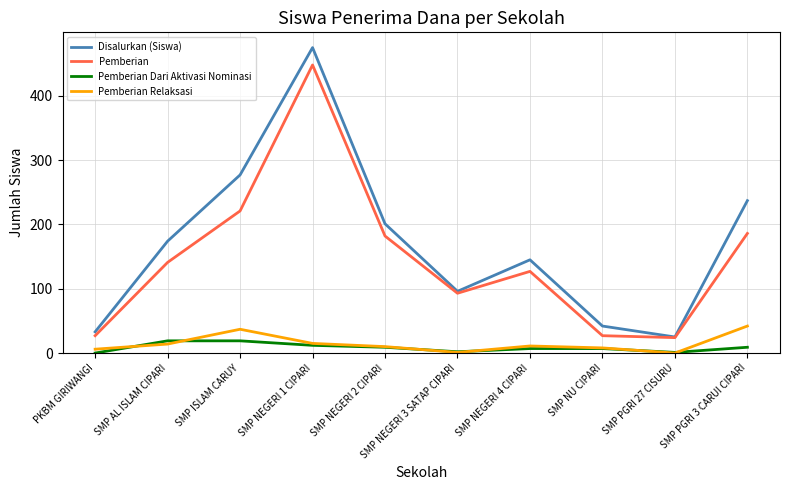

What are all the series names shown in the legend?

Disalurkan (Siswa), Pemberian, Pemberian Dari Aktivasi Nominasi, Pemberian Relaksasi